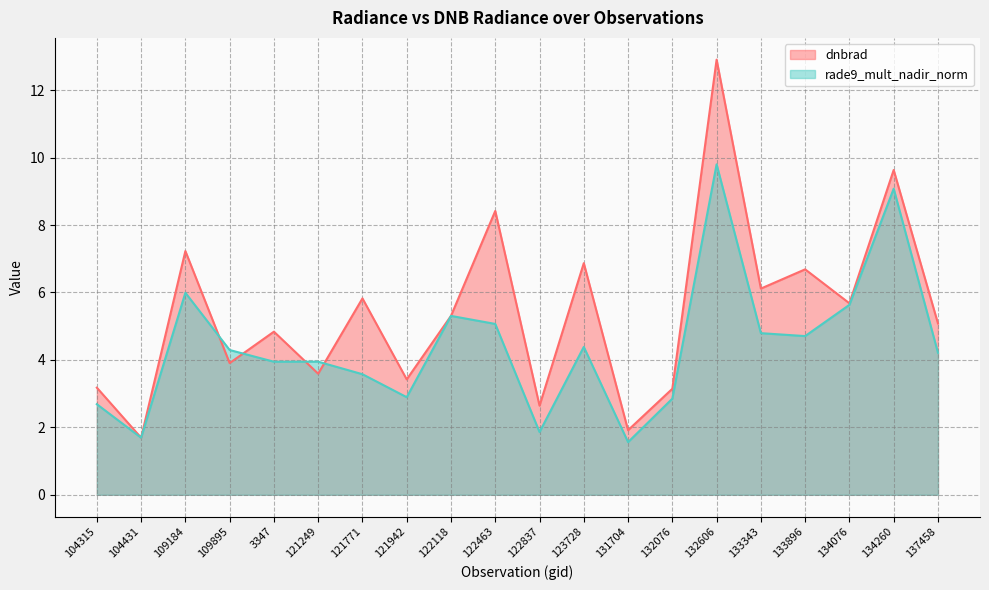

List the series in order of their peak value, highest first.

dnbrad, rade9_mult_nadir_norm